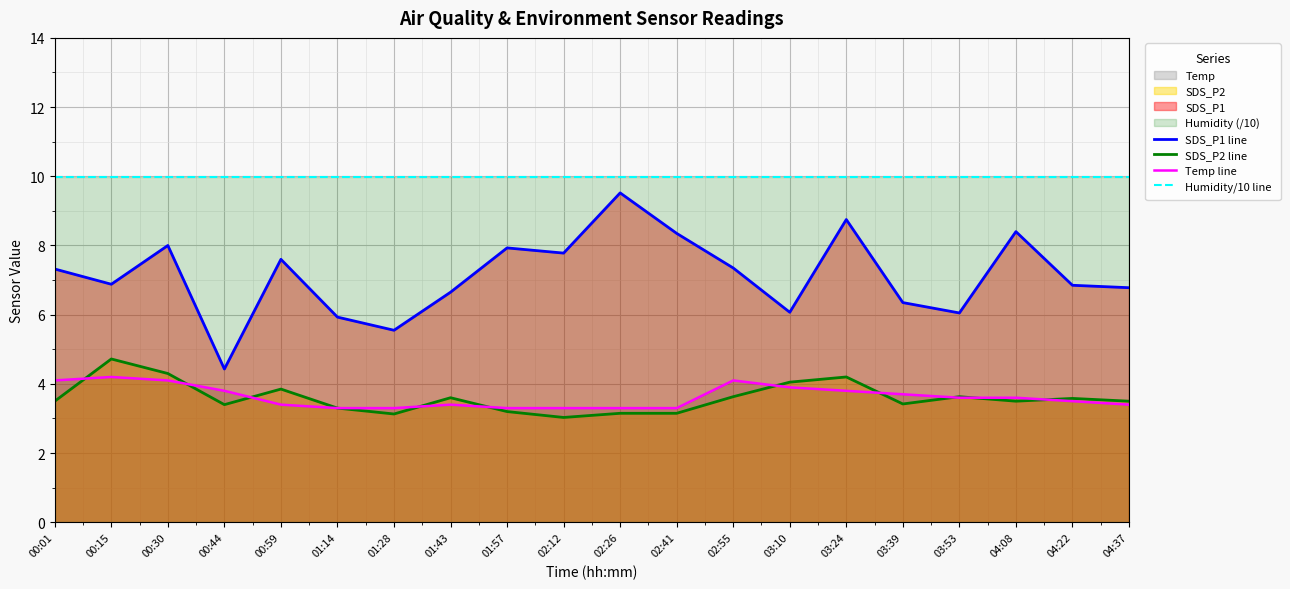

At which label is Temp line closest to 3?

01:14